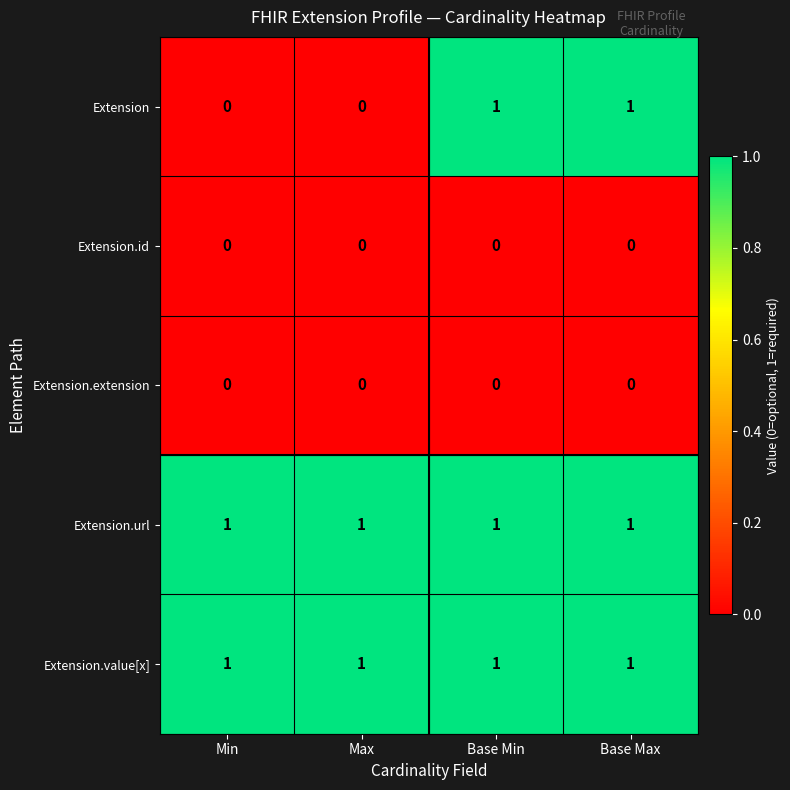

Reading left to right, extract all data points from this chart.

Extension: 0	0	1	1
Extension.id: 0	0	0	0
Extension.extension: 0	0	0	0
Extension.url: 1	1	1	1
Extension.value[x]: 1	1	1	1